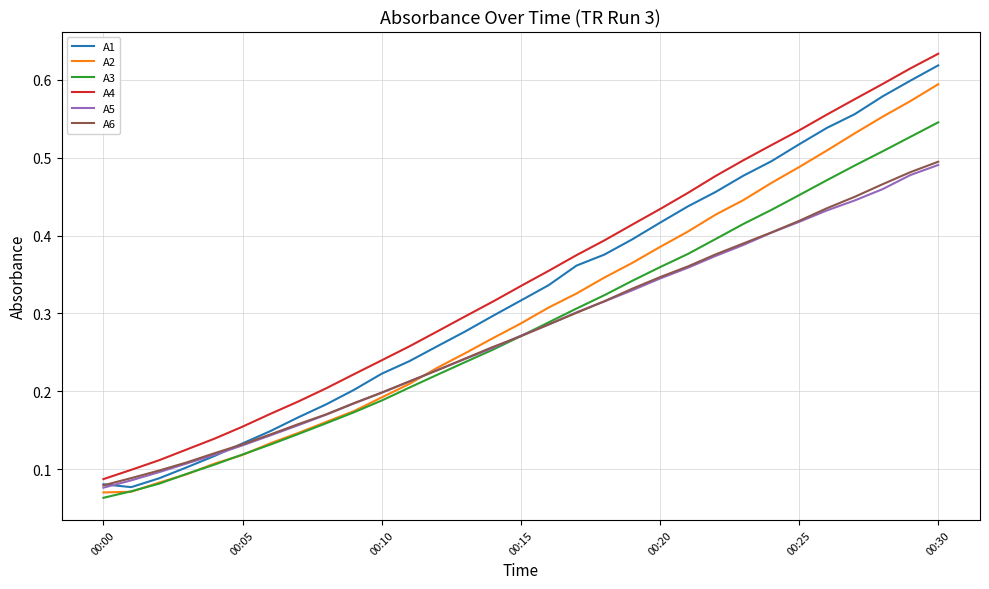

After their last crossing, which series has the higher values: A3 or A2?

A2